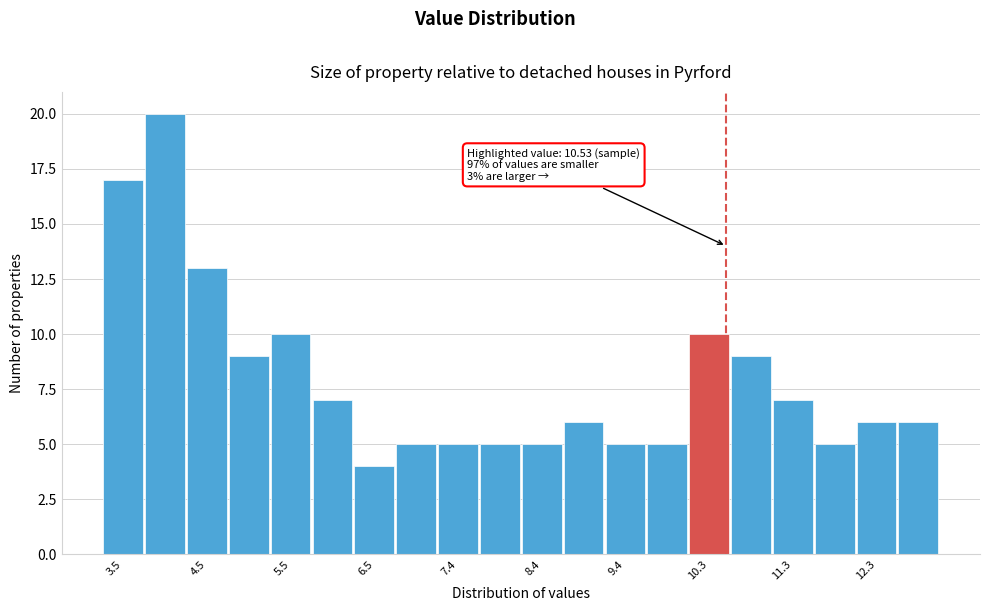

Which range on the x-axis has the tallest bar?

3.8 to 4.3